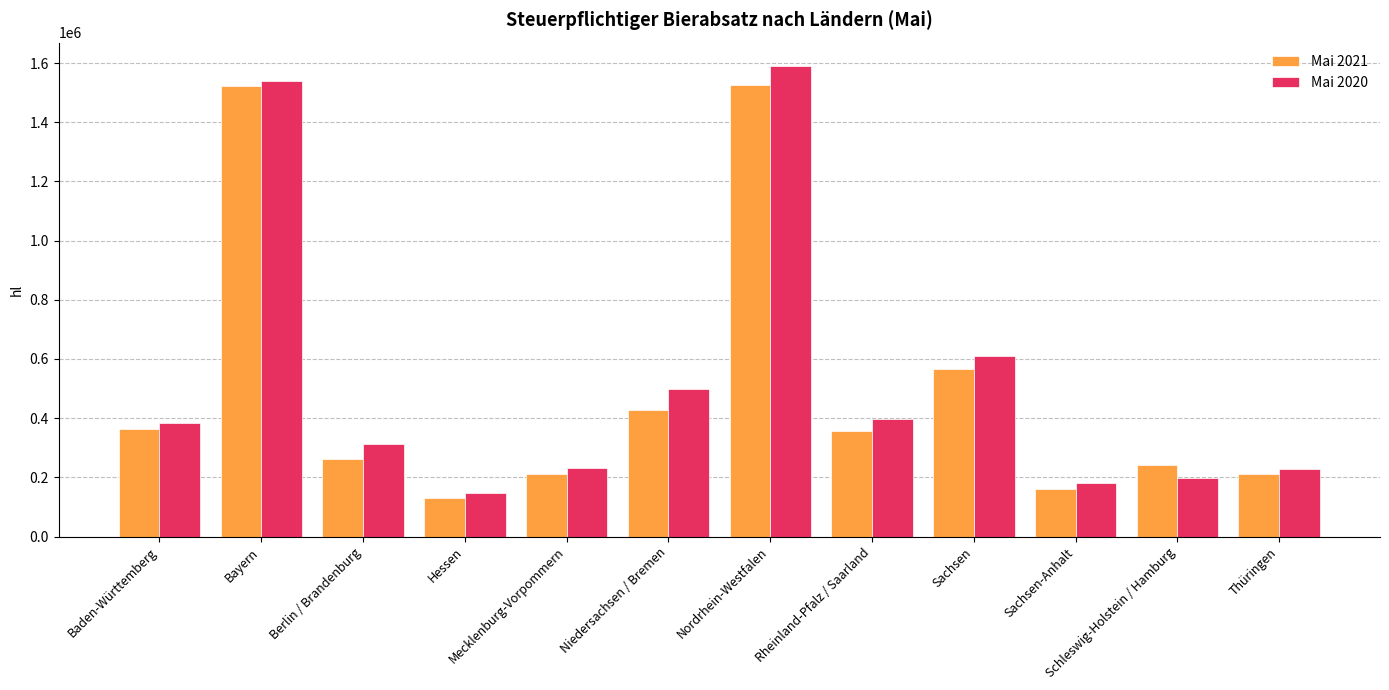

At which label does Mai 2020 first exceed 382524?

Baden-Württemberg